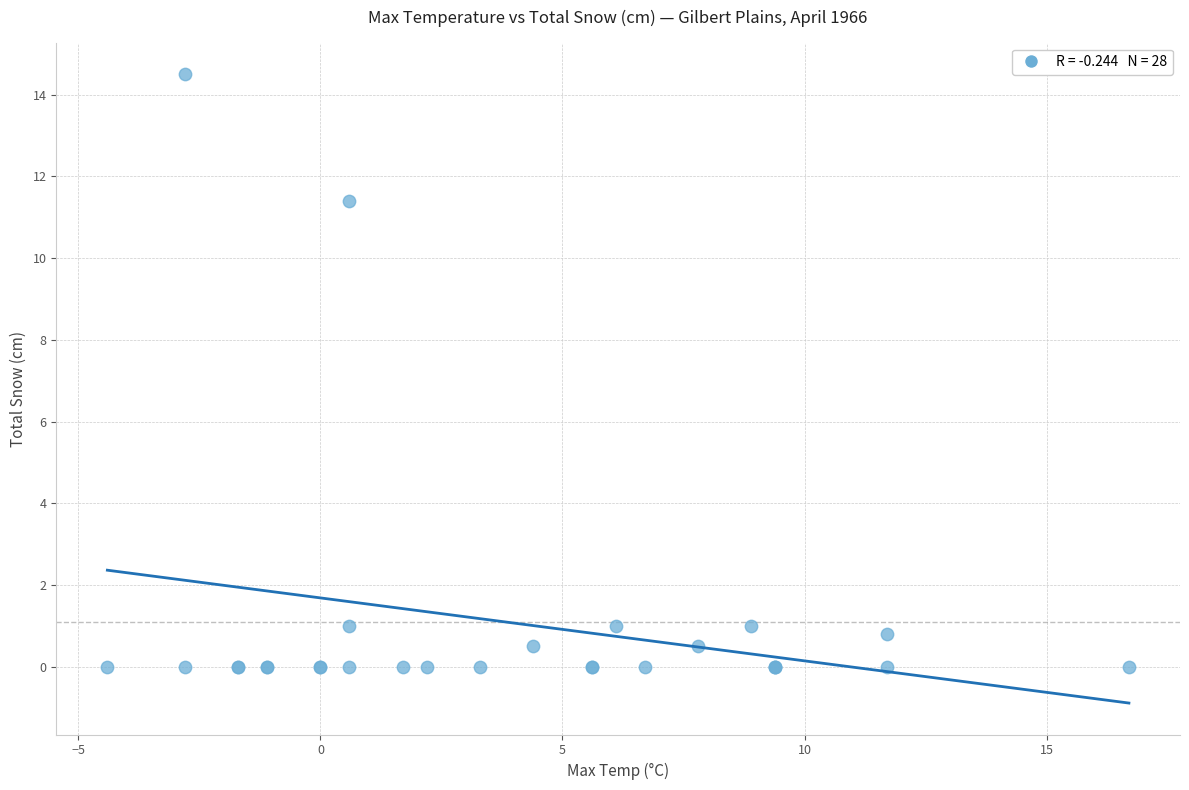

What Y value in the scatter plot is closest to 7?

11.4